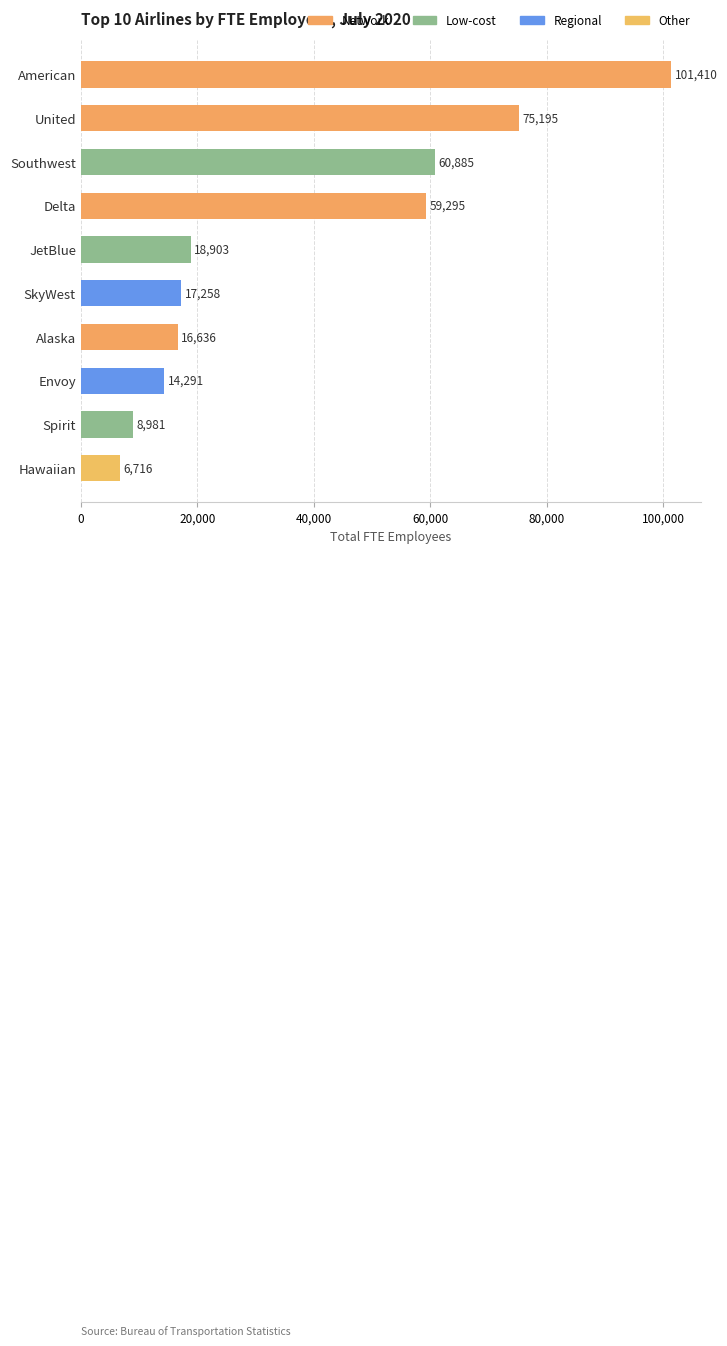

What is the change in value from United to Southwest?

-14310